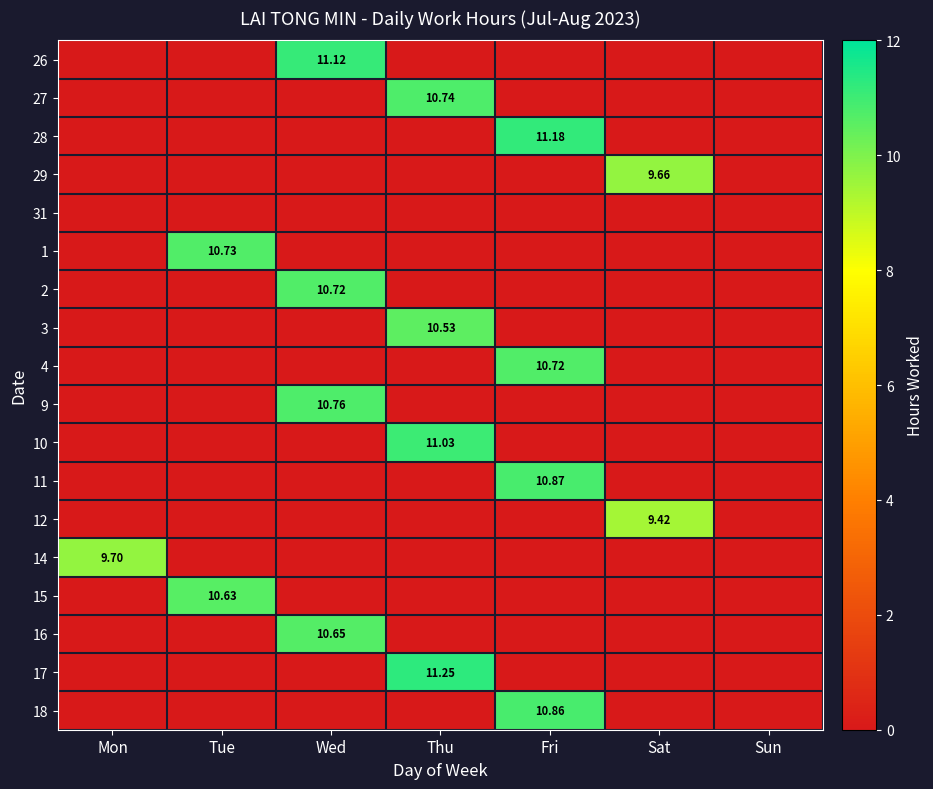

What is the maximum value shown in the chart?

11.2